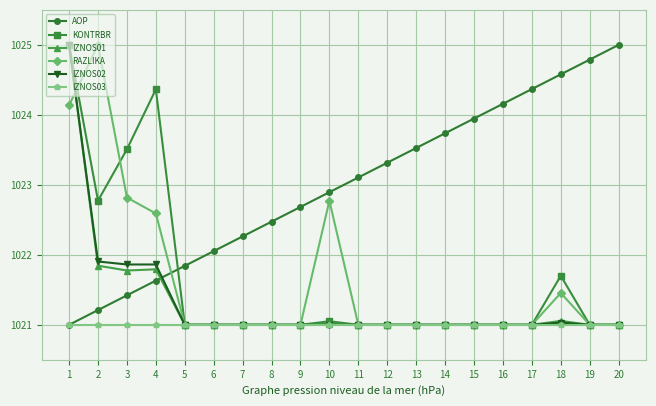

The value of AOP at 17 is 1024.4. True or false?

True